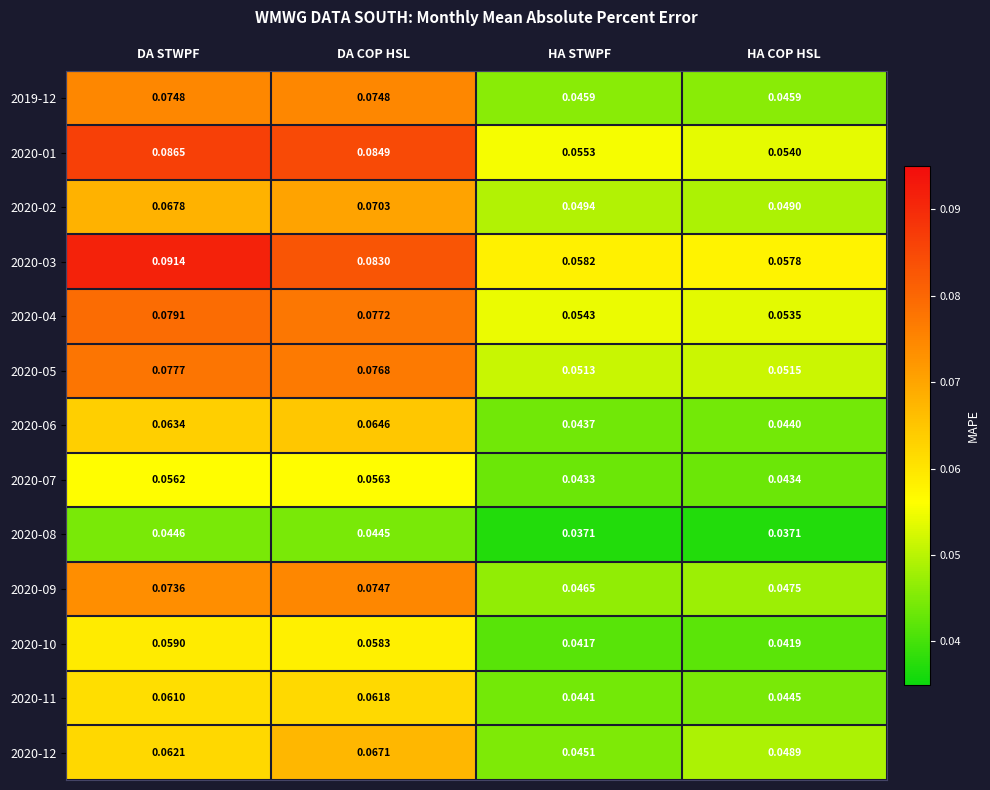

How many distinct data groups are displayed?

13